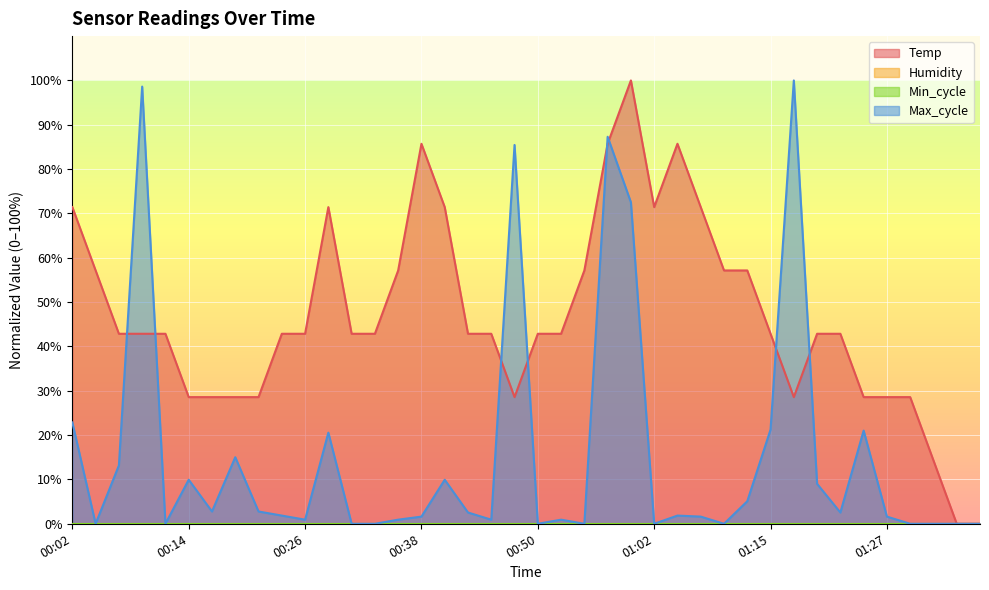

What is the label of the 22nd point from the left?

00:53